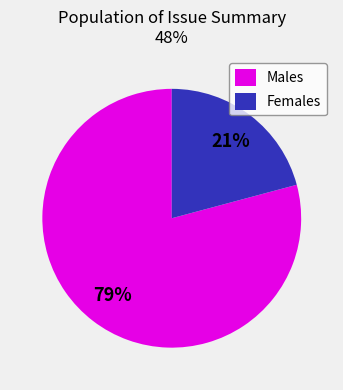

Do Females and Males together represent more than half of the pie?

Yes